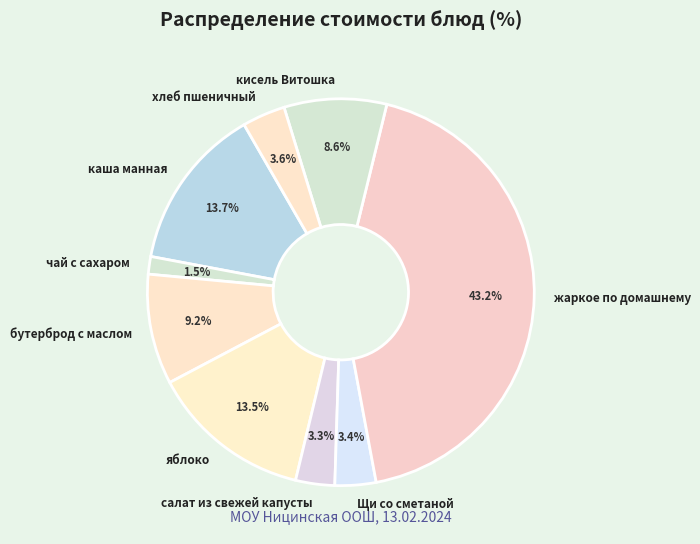

Is there a majority slice in this chart?

No